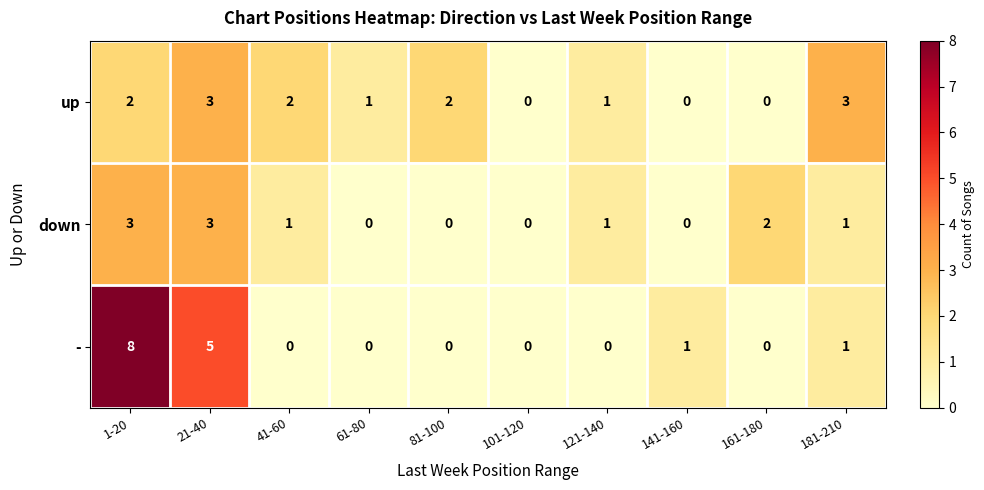

Which series has the largest total across all categories?

-